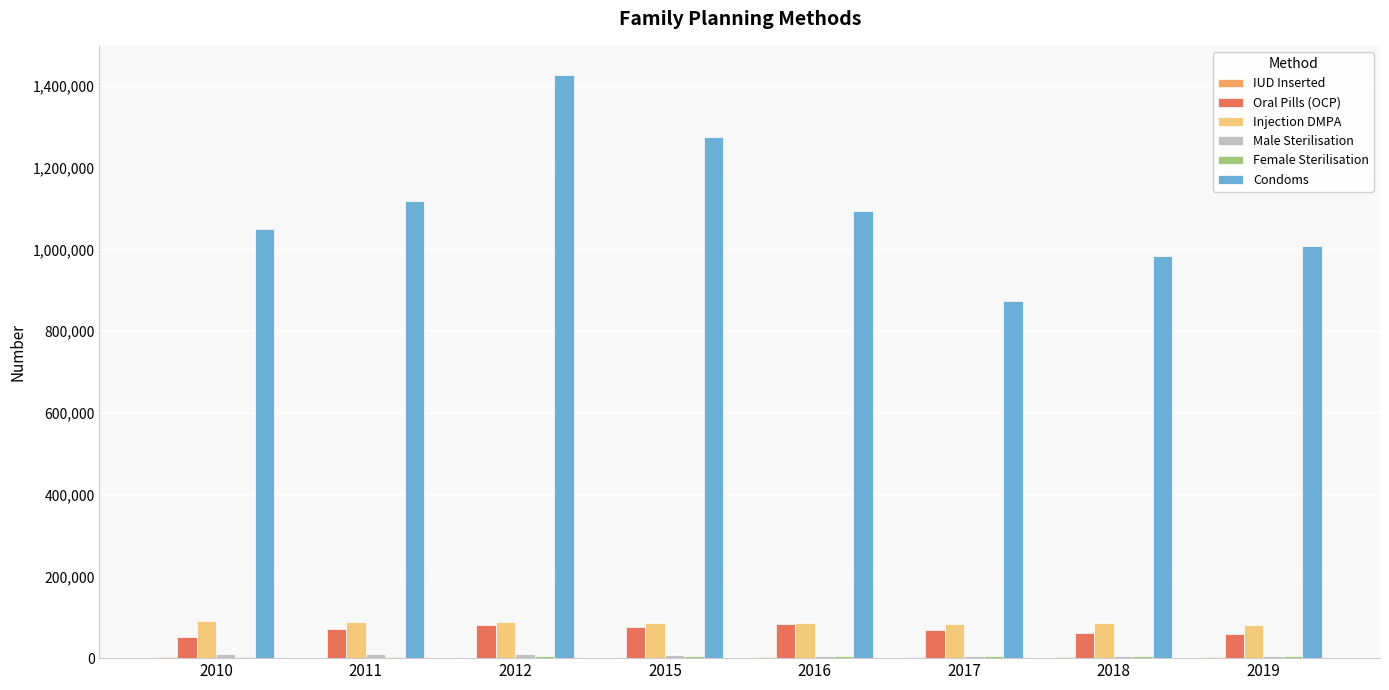

How many groups of bars are there?

8